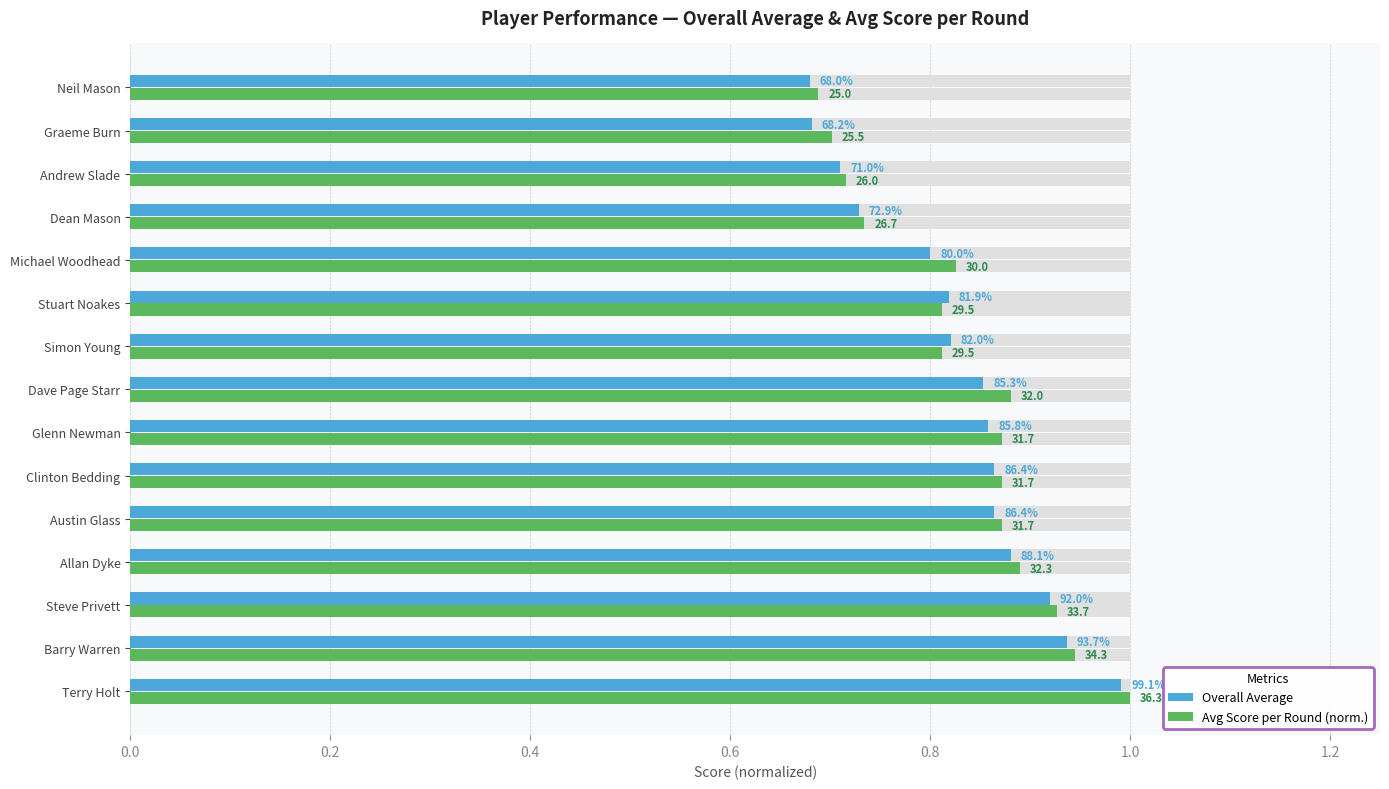

Is it true that Overall Average equals 1.4 at Stuart Noakes?

False